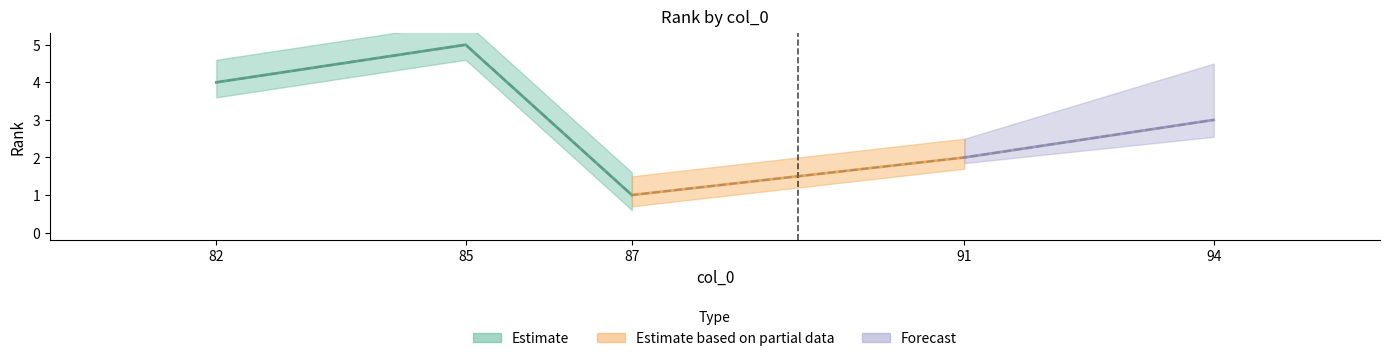

True or false: the data shows 2 at 91.

True